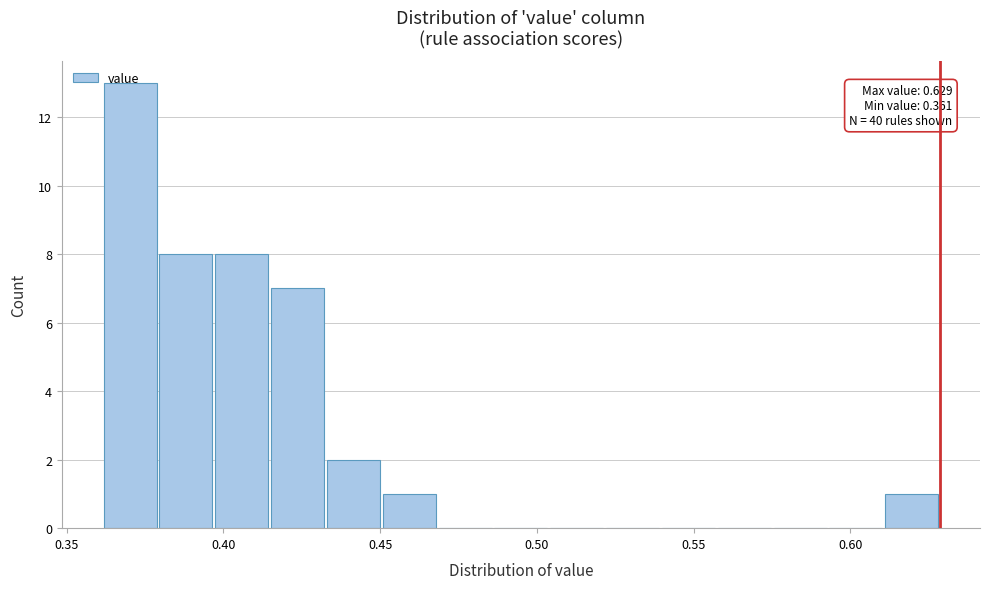

Read against the x-axis, roughly where is the centre of the tallest bar?

0.370